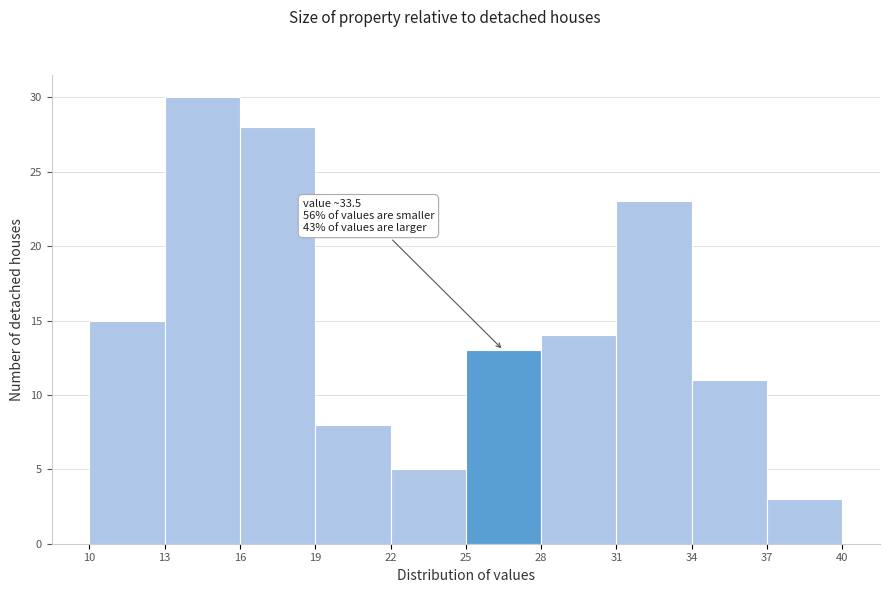

Which range on the x-axis has the tallest bar?

13 to 16